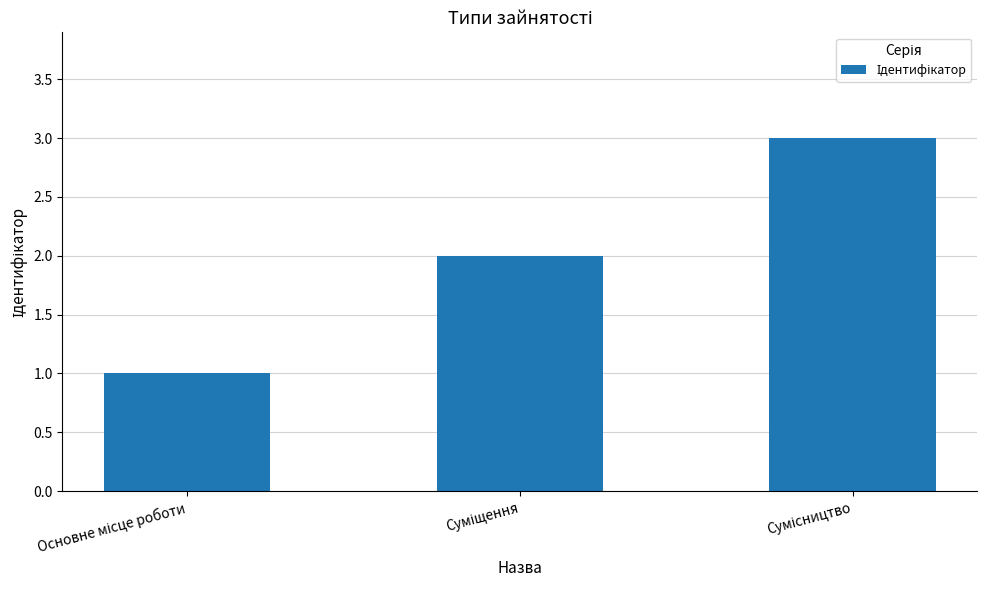

What is the difference between the second highest and minimum values?

1